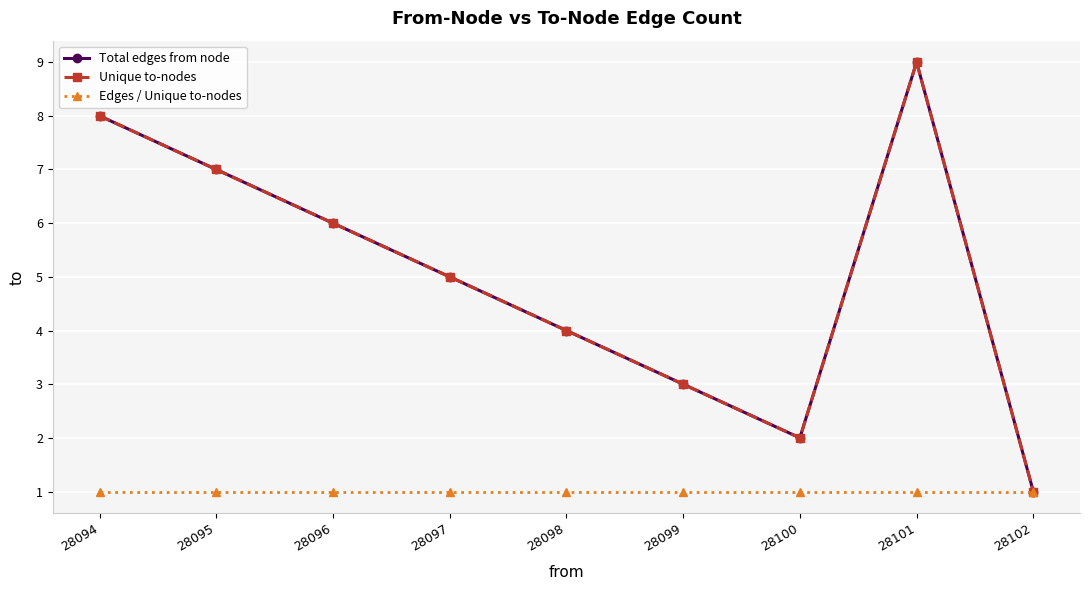

At which category does the chart reach its peak across all series?

28101